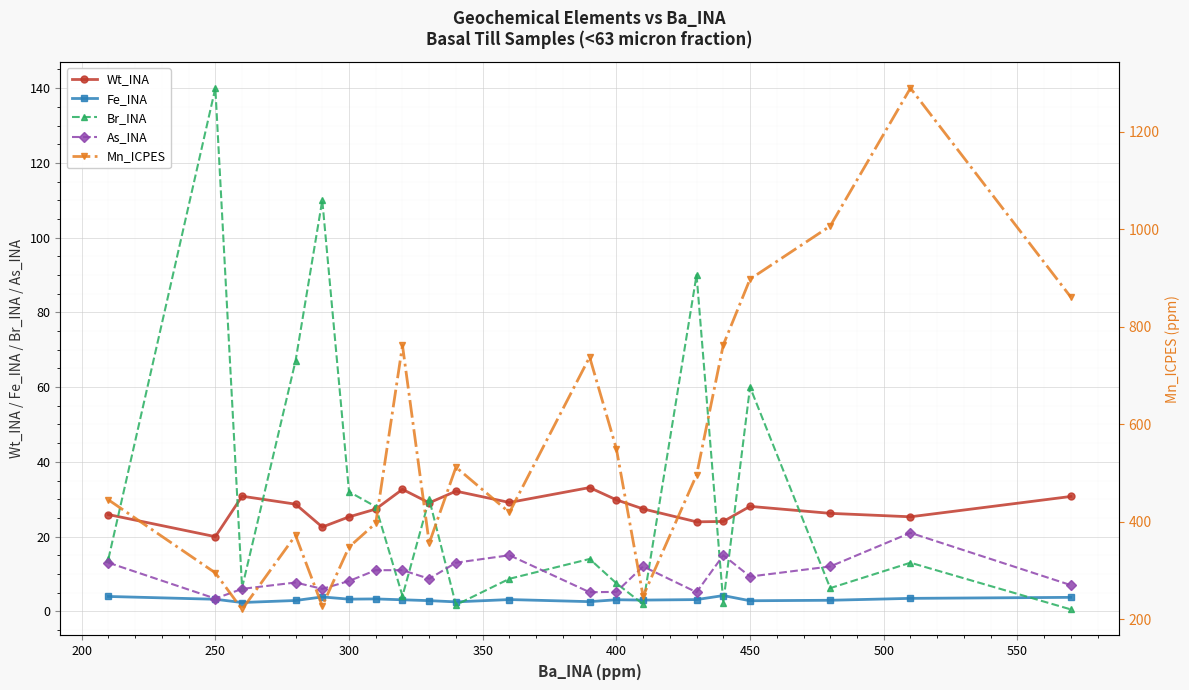

True or false: Br_INA has more than 1 points higher than both neighbors.

True